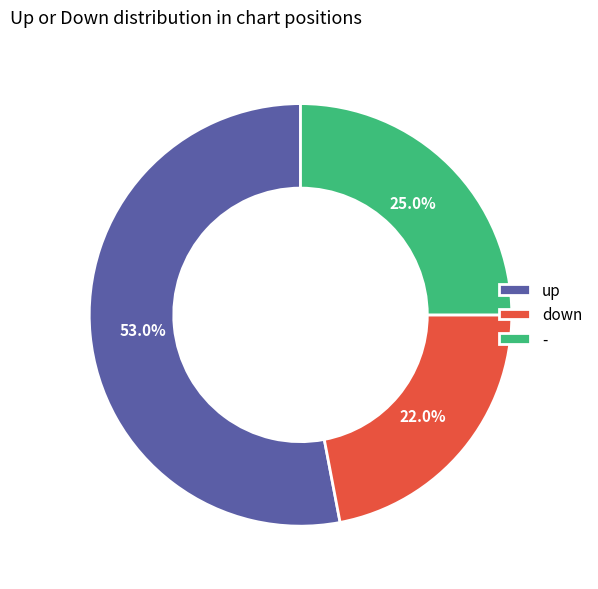

Rank the categories by value from highest to lowest.

up, -, down